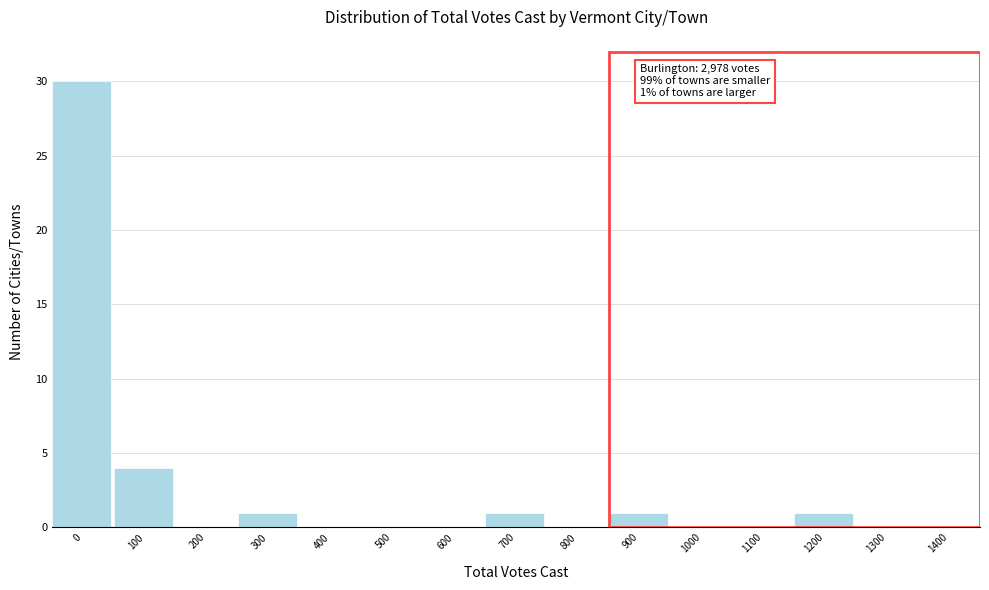

What is the greatest value displayed?

30